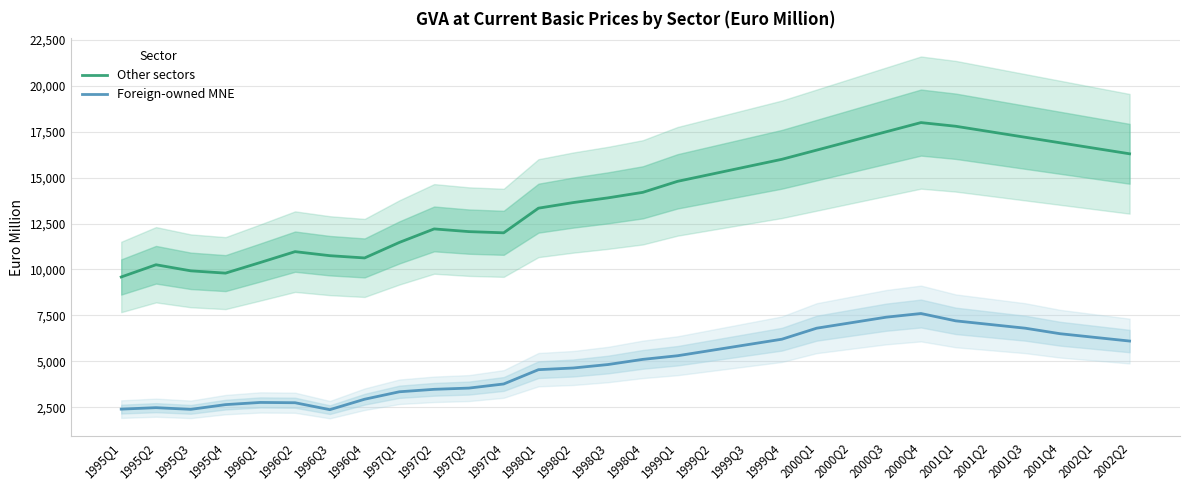

What is the average value of the Other sectors series?

13934